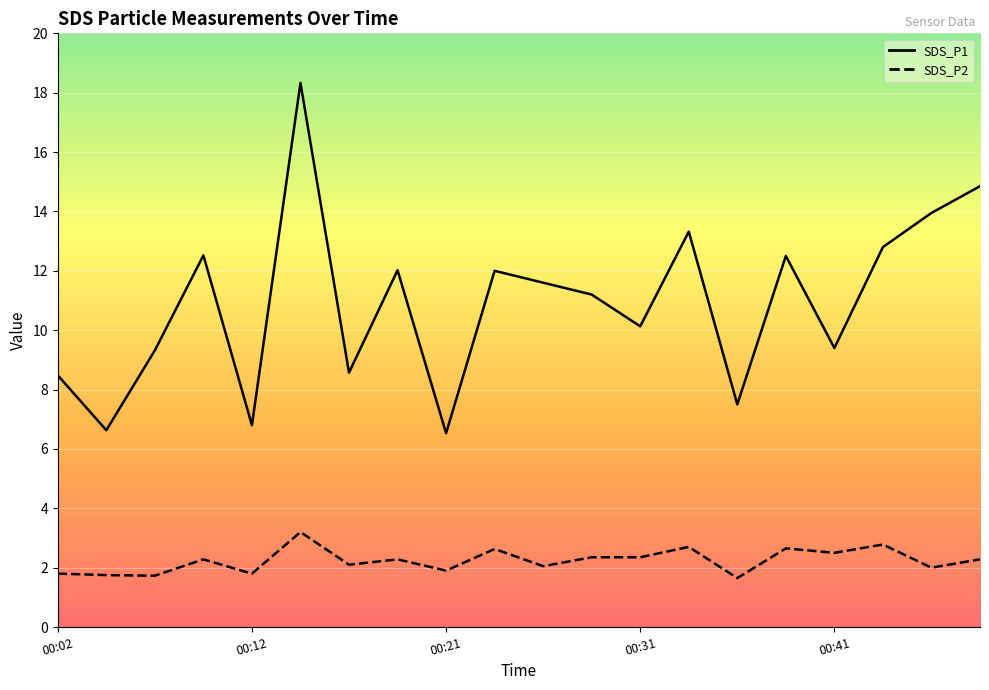

Reading left to right, extract all data points from this chart.

SDS_P1: 8.5	6.6	9.3	12.5	6.8	18.3	8.6	12.0	6.5	12.0	11.6	11.2	10.1	13.3	7.5	12.5	9.4	12.8	13.9	14.8
SDS_P2: 1.8	1.8	1.7	2.3	1.8	3.2	2.1	2.3	1.9	2.6	2.0	2.4	2.4	2.7	1.6	2.6	2.5	2.8	2.0	2.3